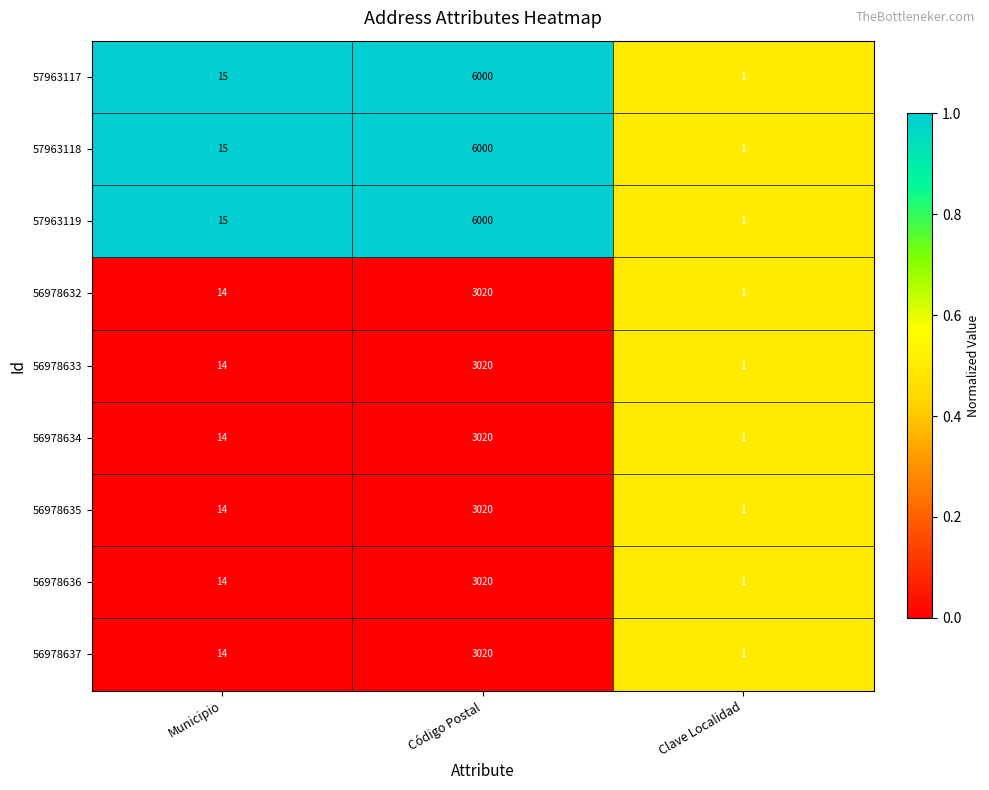

At which category is the sum across all series the highest?

Código Postal